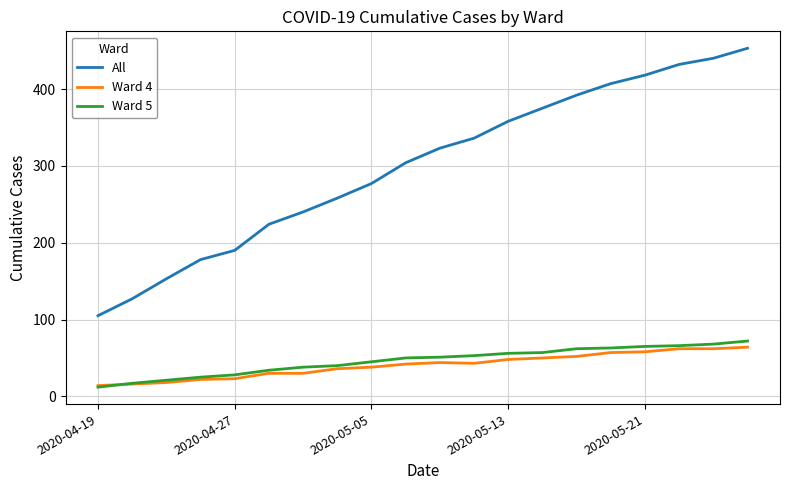

Which series has the largest range (max minus min)?

All